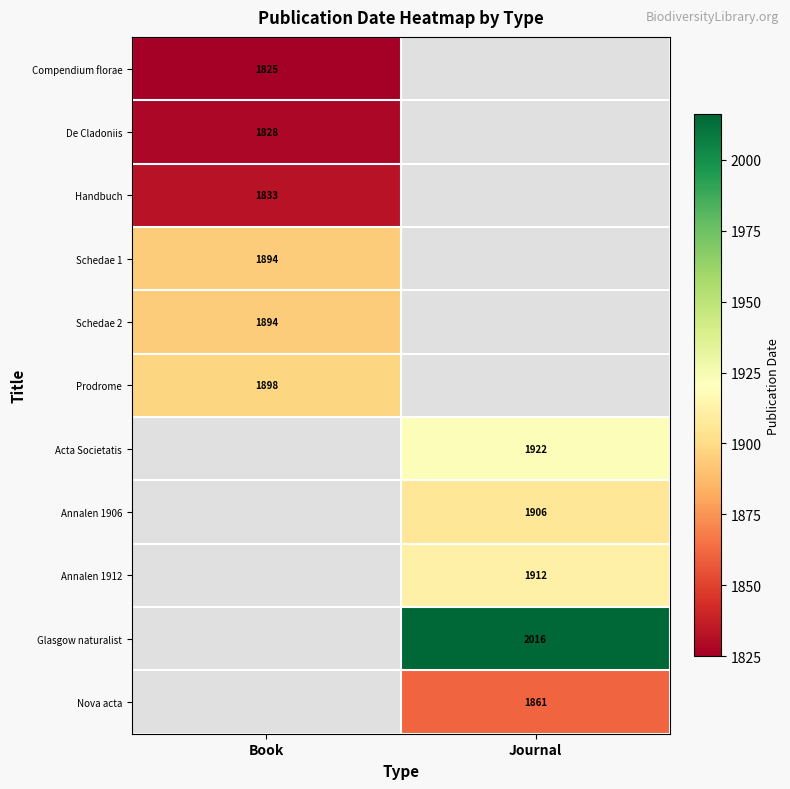

The Schedae 2 series shows 1317 at Book. True or false?

False